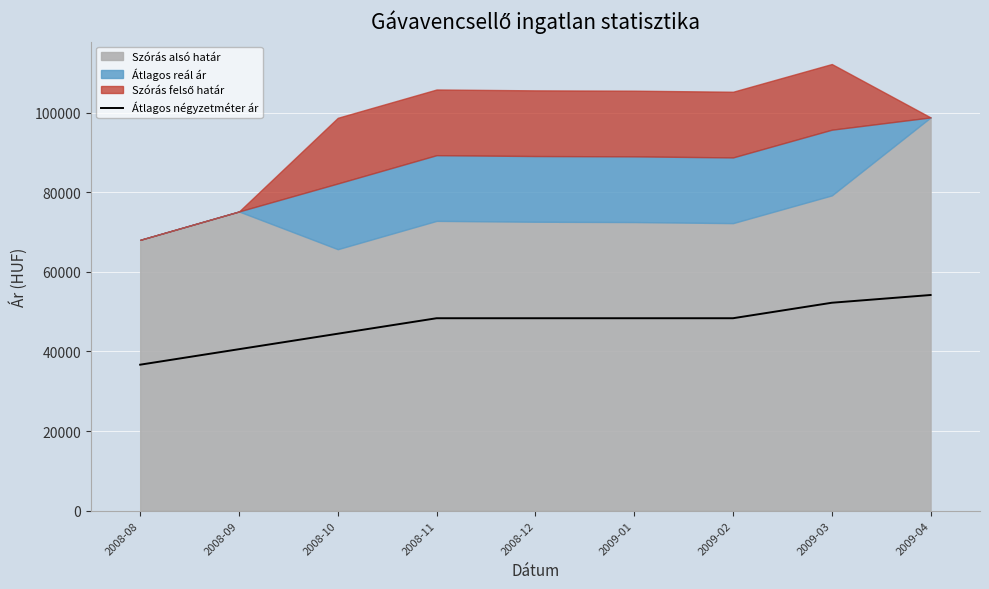

How many lines are shown in the chart?

1